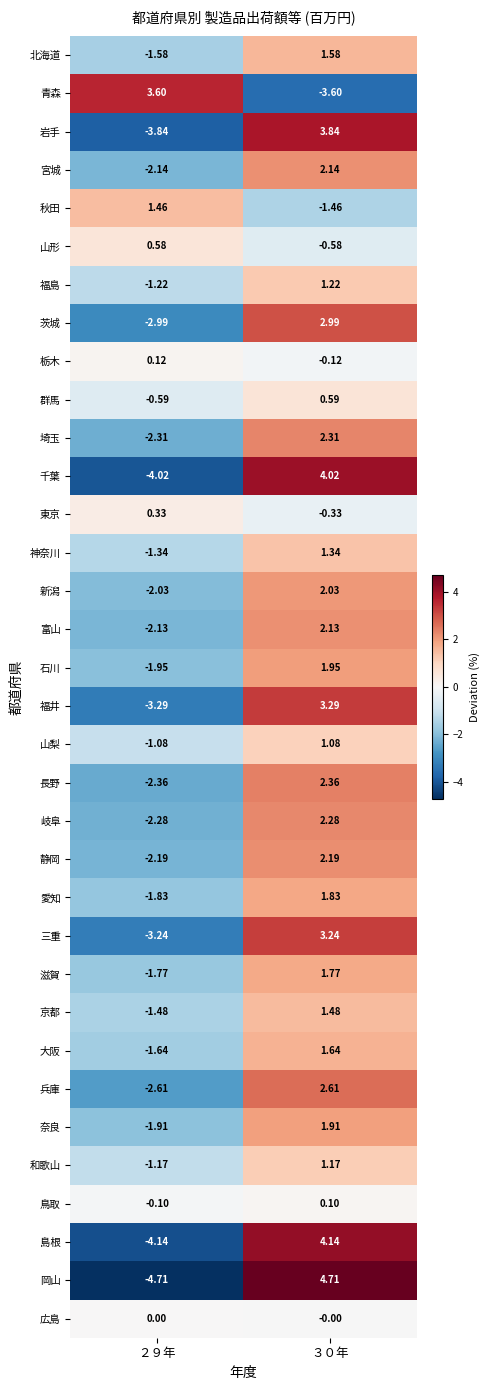

How many data points in 栃木 are less than 0?

1